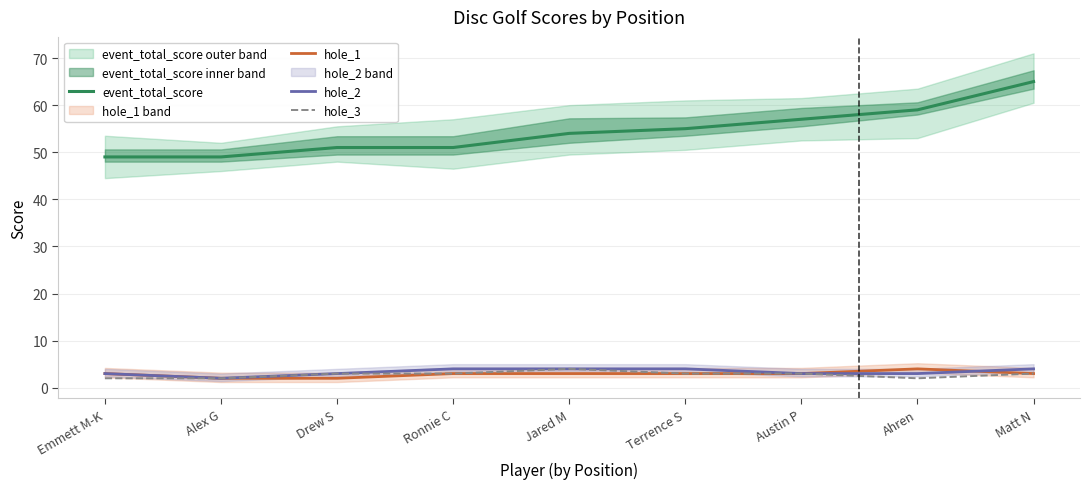

What are all the series names shown in the legend?

event_total_score, hole_1, hole_2, hole_3